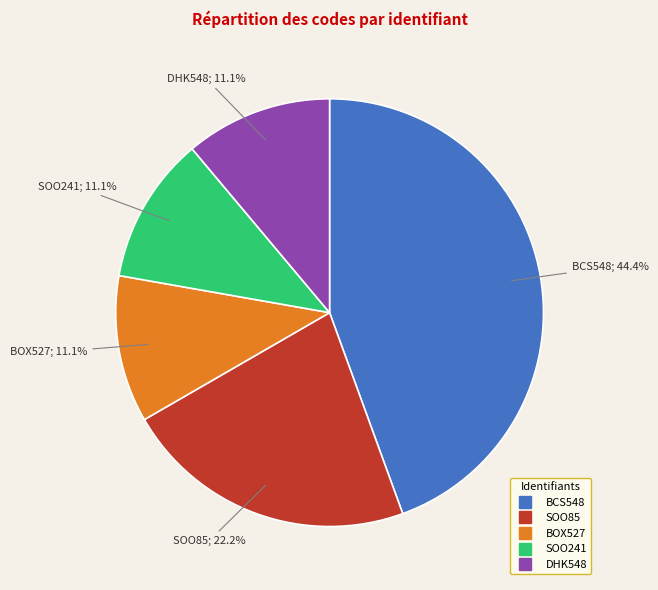

Which has a higher value, SOO241 or SOO85?

SOO85